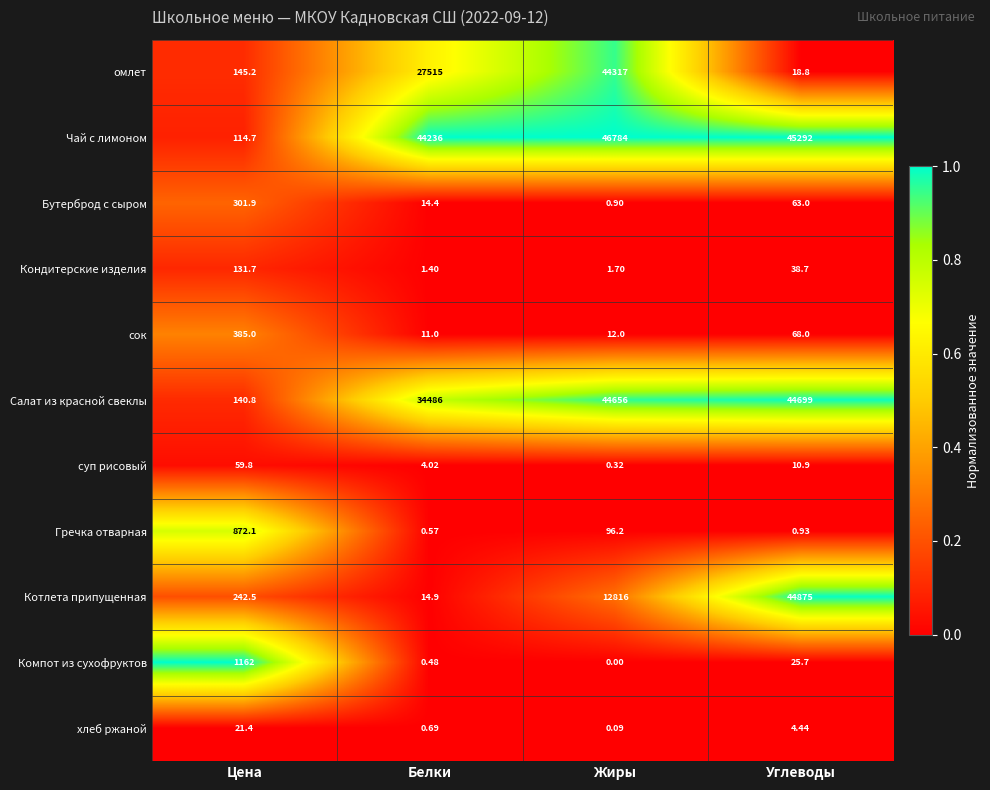

What is the difference between the highest and lowest values at Жиры?

46784.0